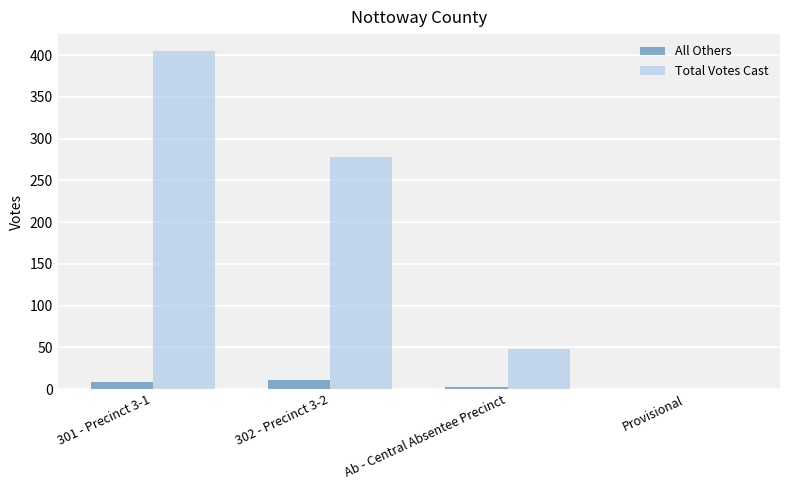

True or false: Total Votes Cast has a value of 405 at 301 - Precinct 3-1.

True